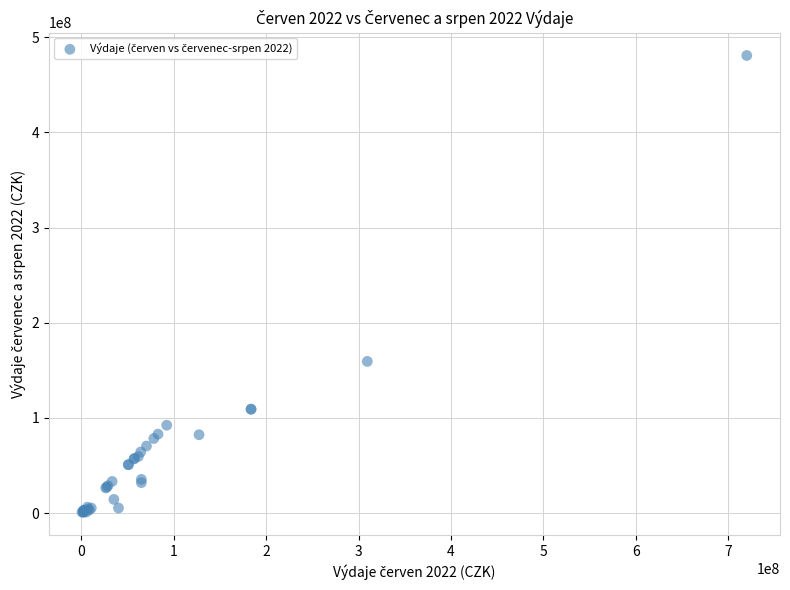

What Y value in the scatter plot is closest to 240848193?

159345380.3